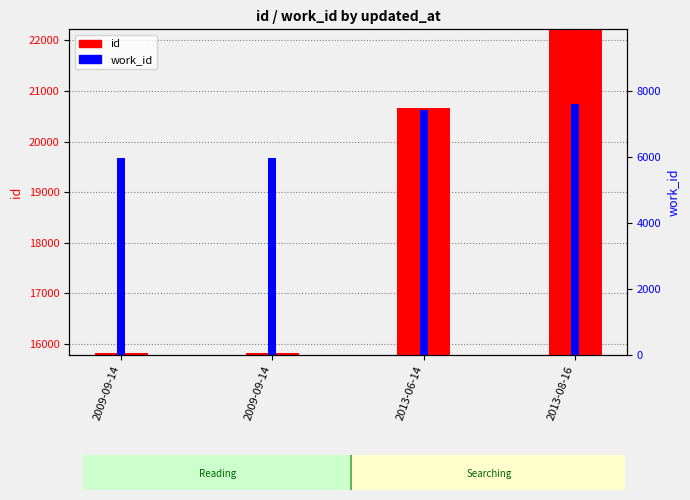

How many bars are there in total?

8